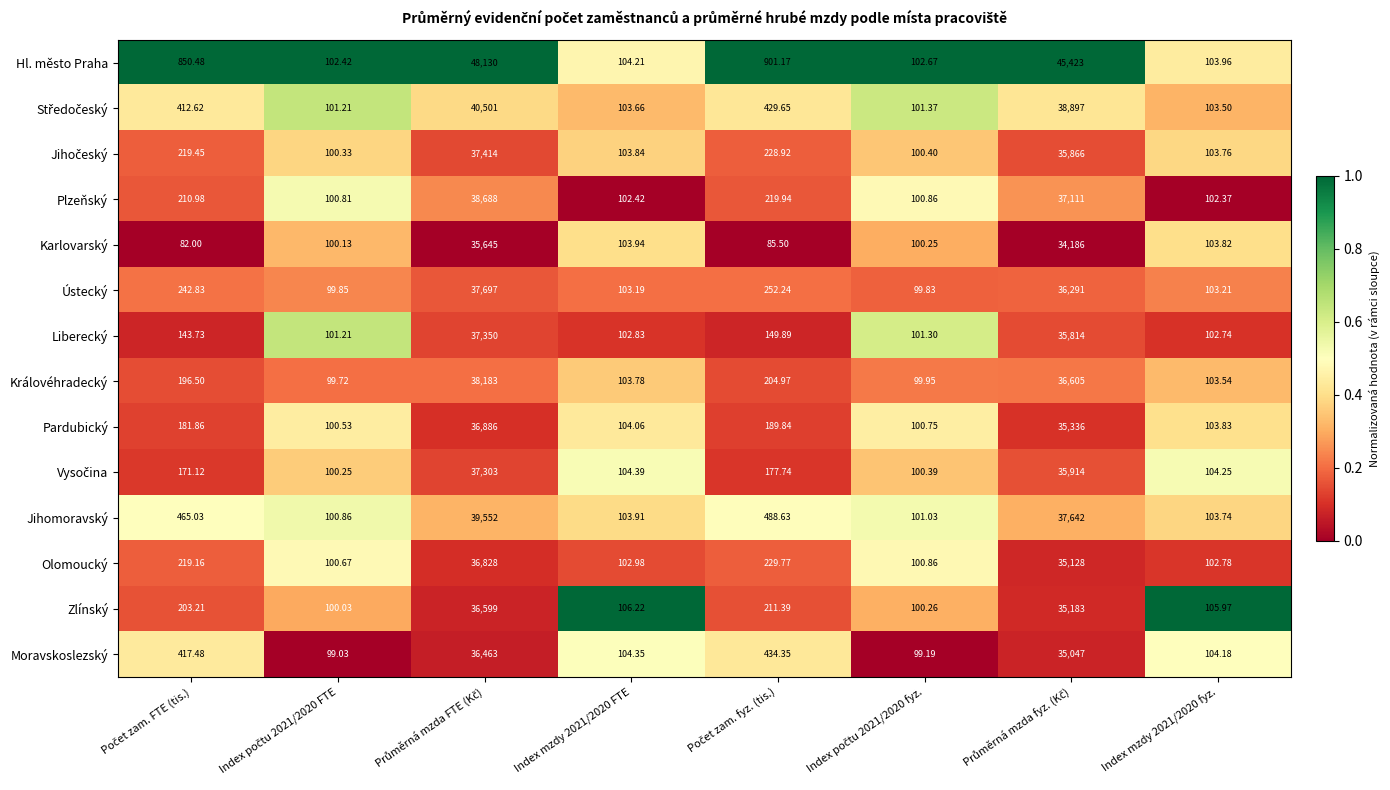

Which series has the largest range (max minus min)?

Hl. město Praha